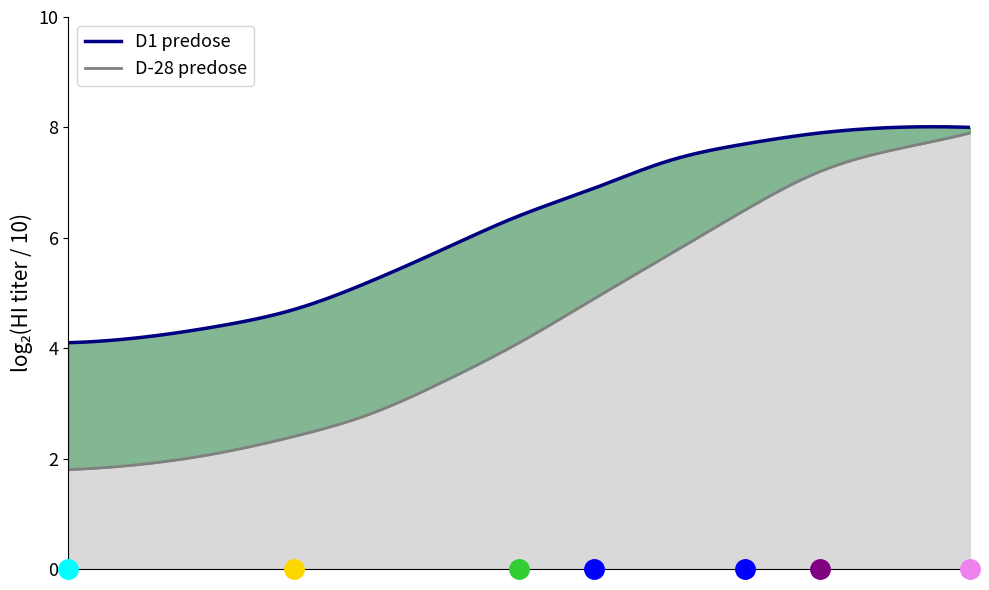

What is the average value of the D1 predose series?

6.2